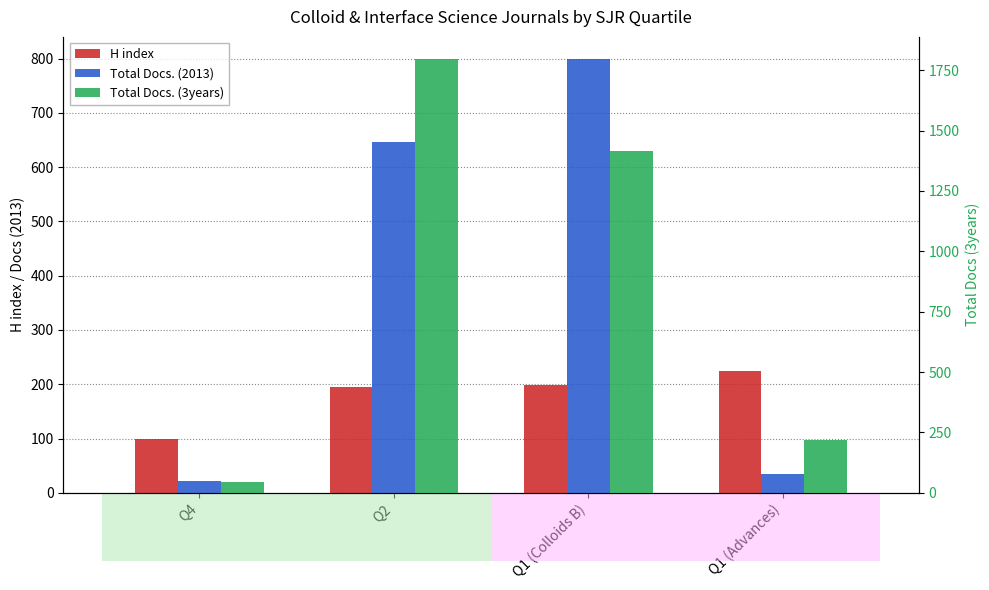

What is the minimum value for Total Docs. (3years)?

43